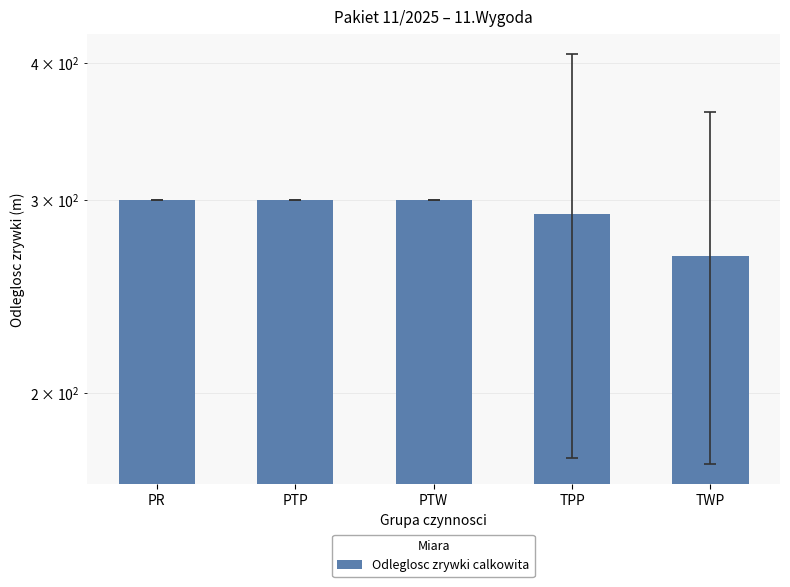

What is the average value?

291.5